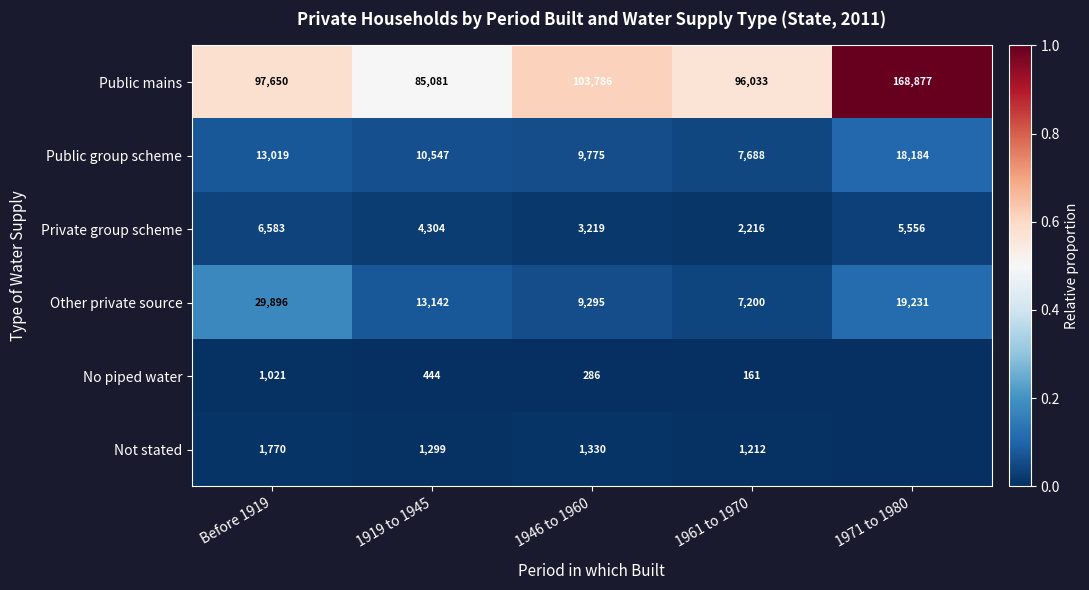

Read the Public mains value at 1946 to 1960, to the nearest 100.

103800